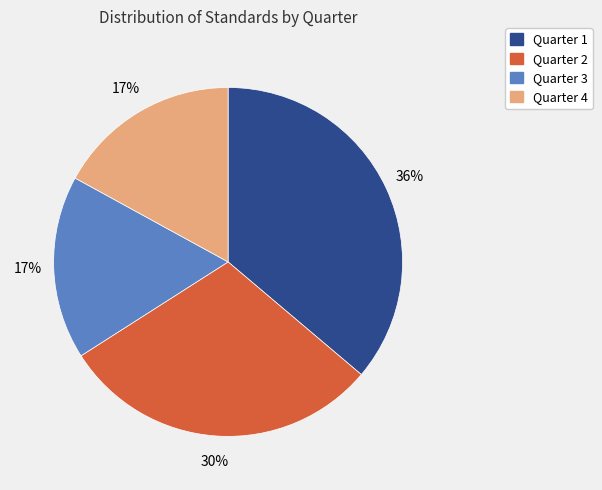

True or false: Quarter 4 accounts for 17% of the total.

True